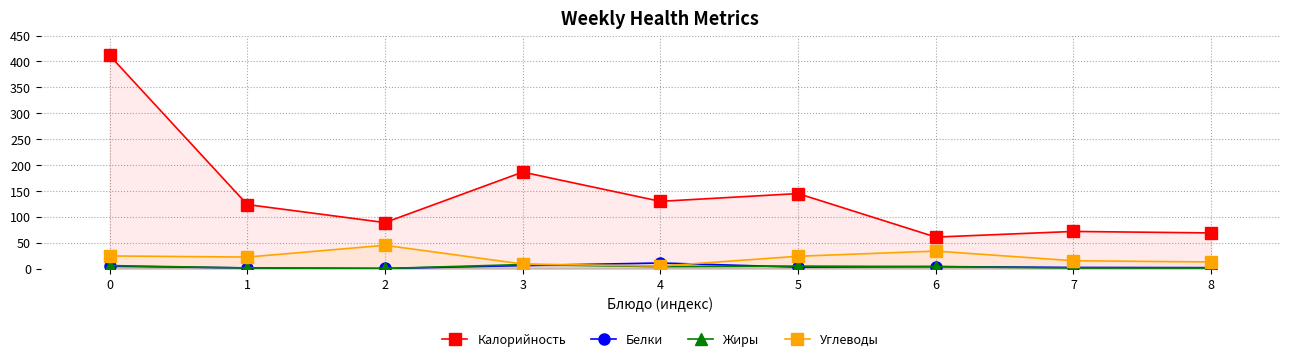

The Жиры series shows 0.4 at 2. True or false?

True